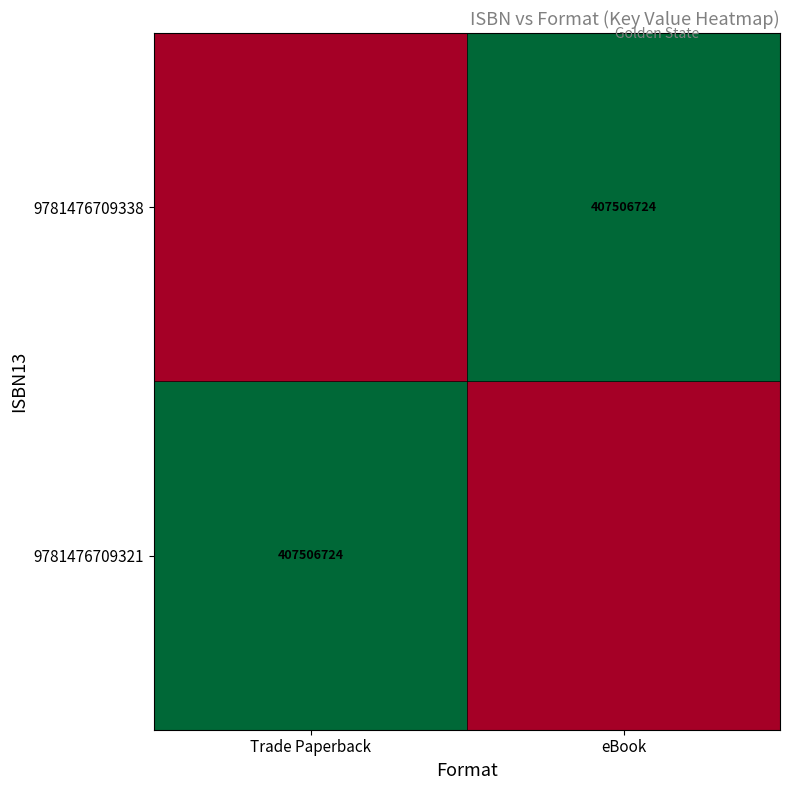

The value of 9781476709338 at eBook is 407506724. True or false?

True